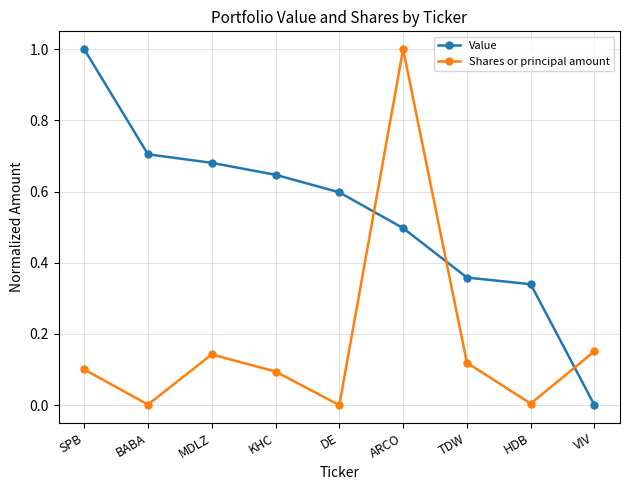

What is the label of the 5th point from the left?

DE